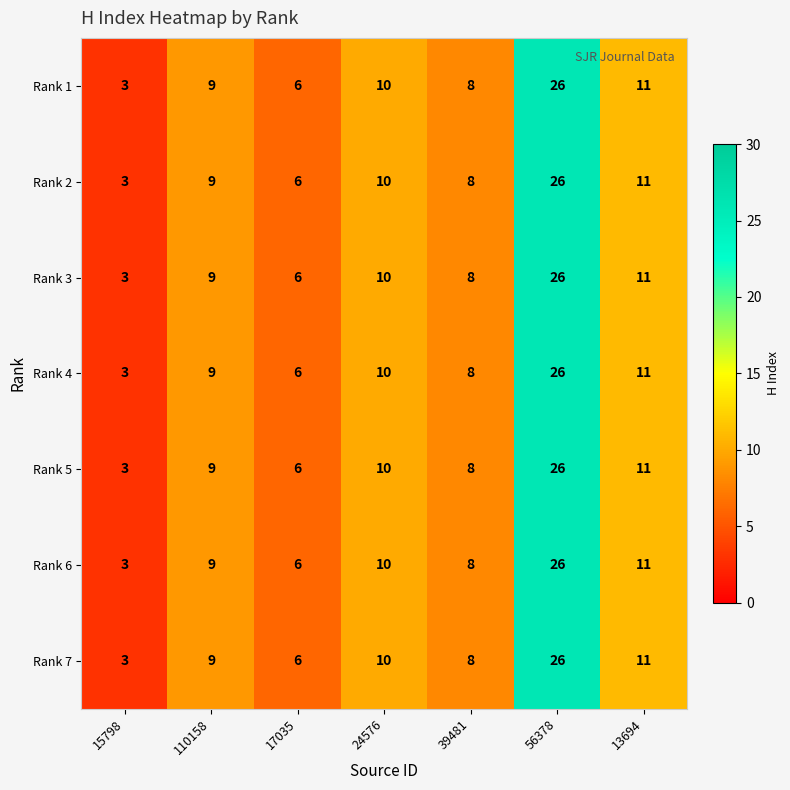

At which category is the sum across all series the highest?

56378